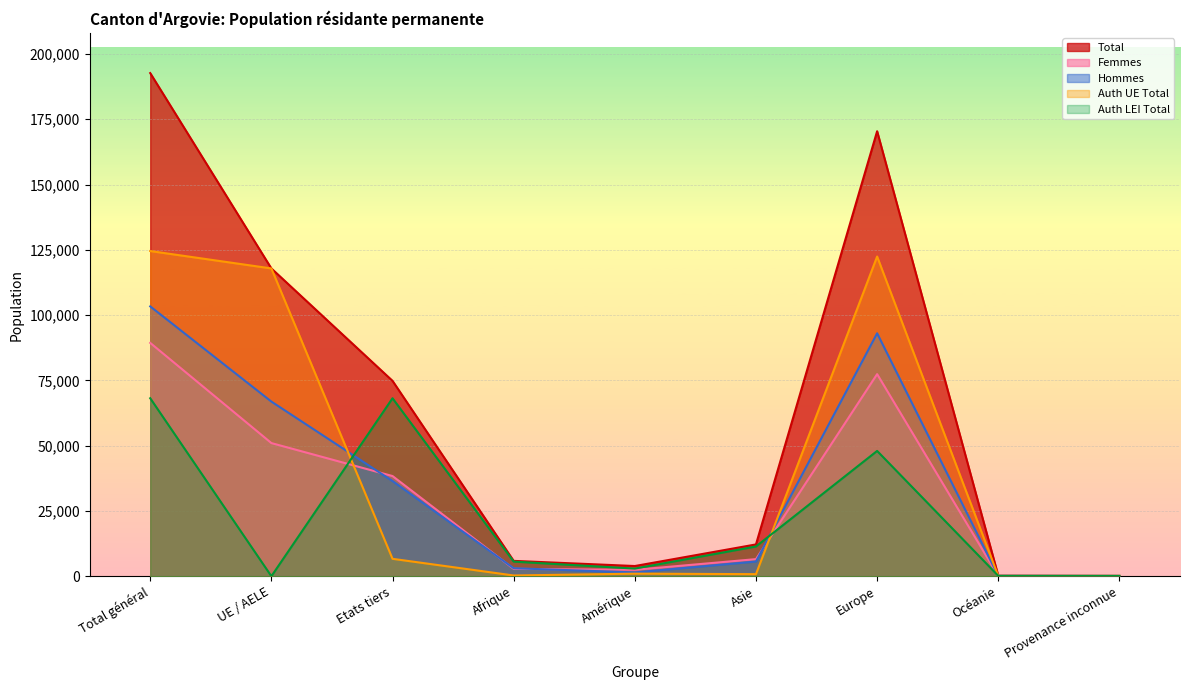

What is the sum of all Hommes values?

310020